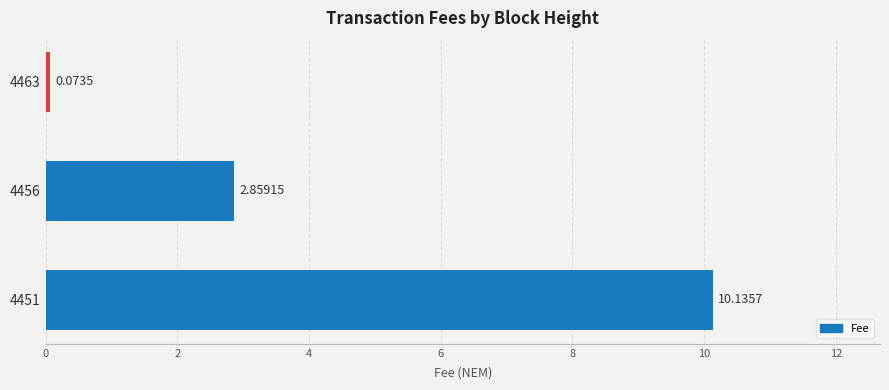

What is the change in value from 4451 to 4463?

-10.1